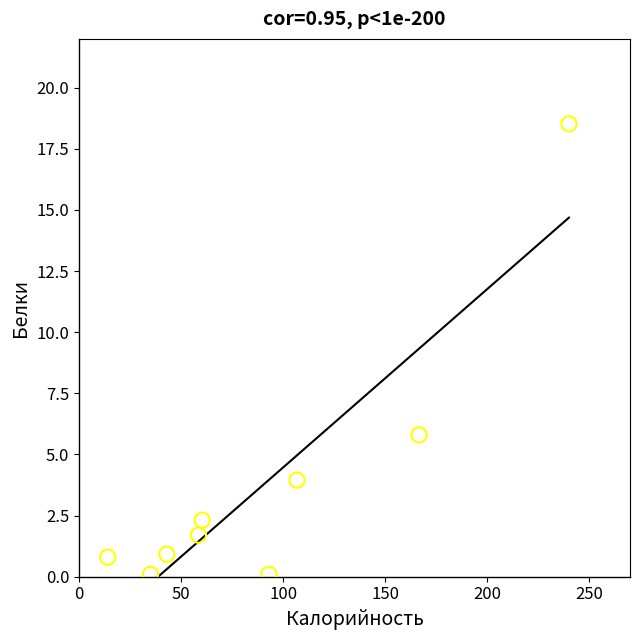

What Y value in the scatter plot is closest to 9?

5.8